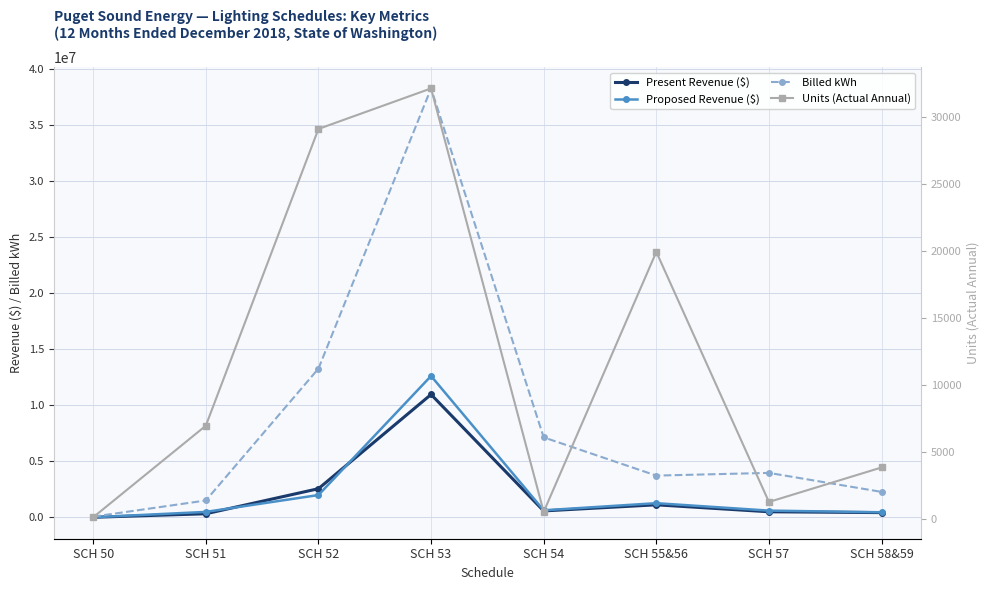

Which series changed the most between SCH 52 and SCH 54?

Billed kWh